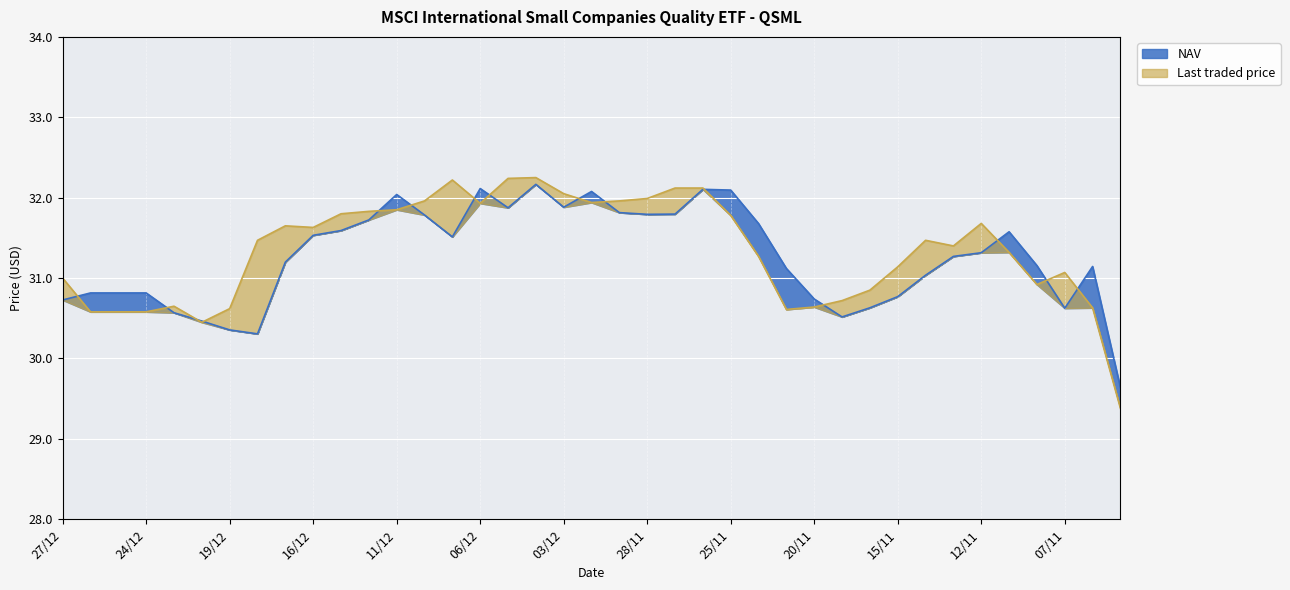

What is the sum of all Last traded price values?

1222.3